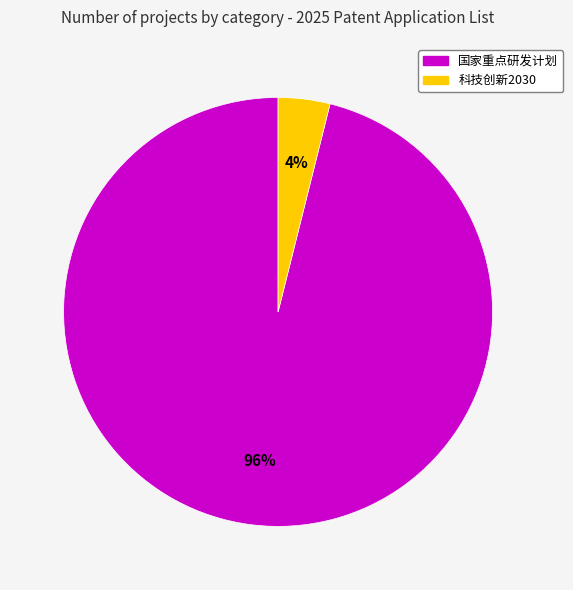

Is there a majority slice in this chart?

Yes